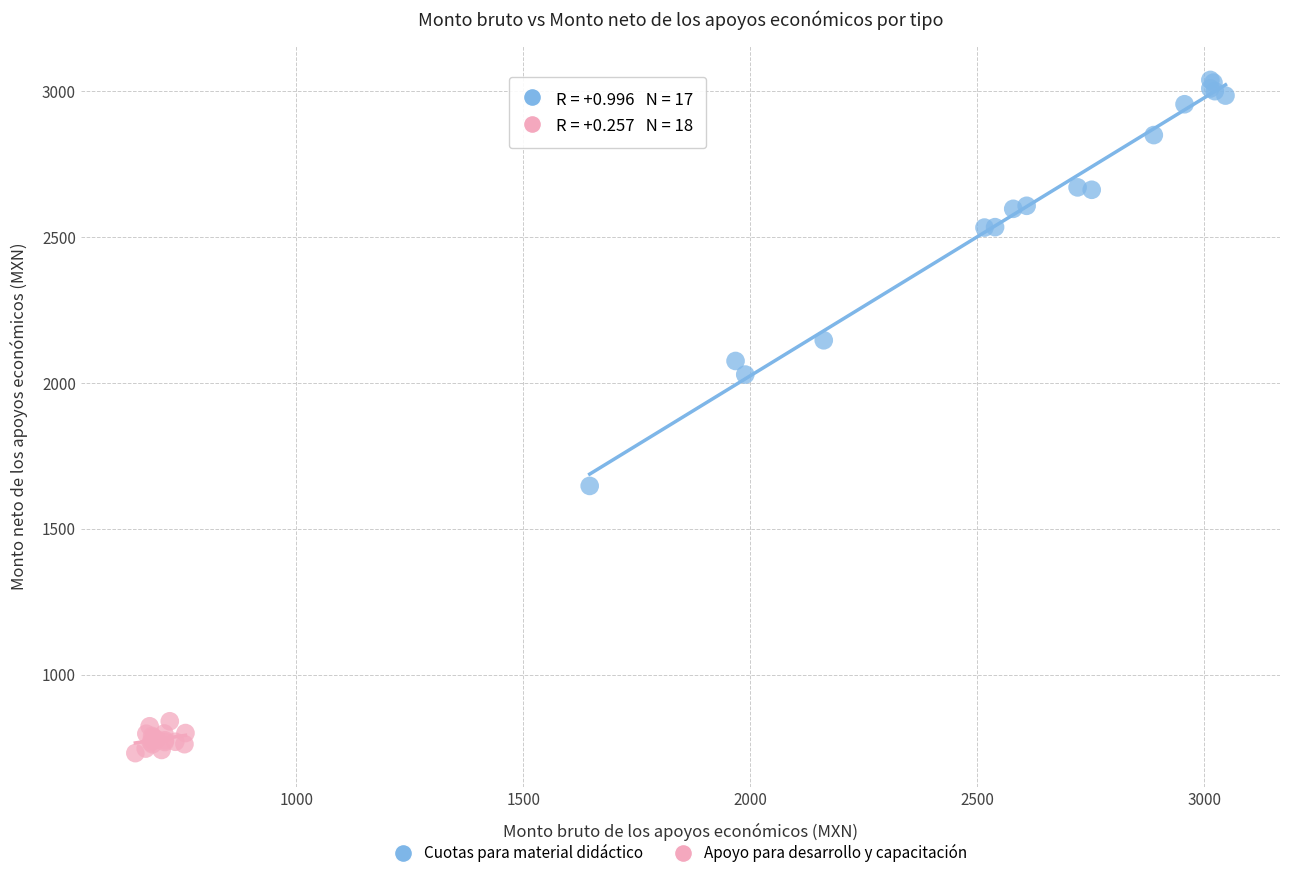

Which series contains the highest Y value?

Cuotas para material didáctico